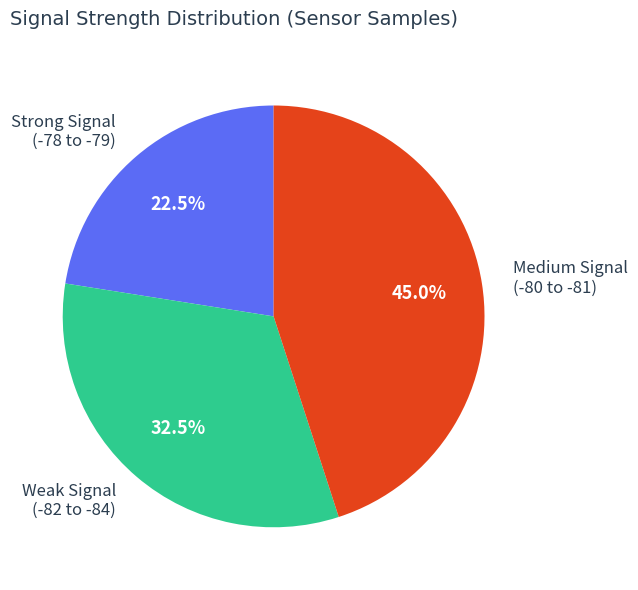

Is there a majority slice in this chart?

No